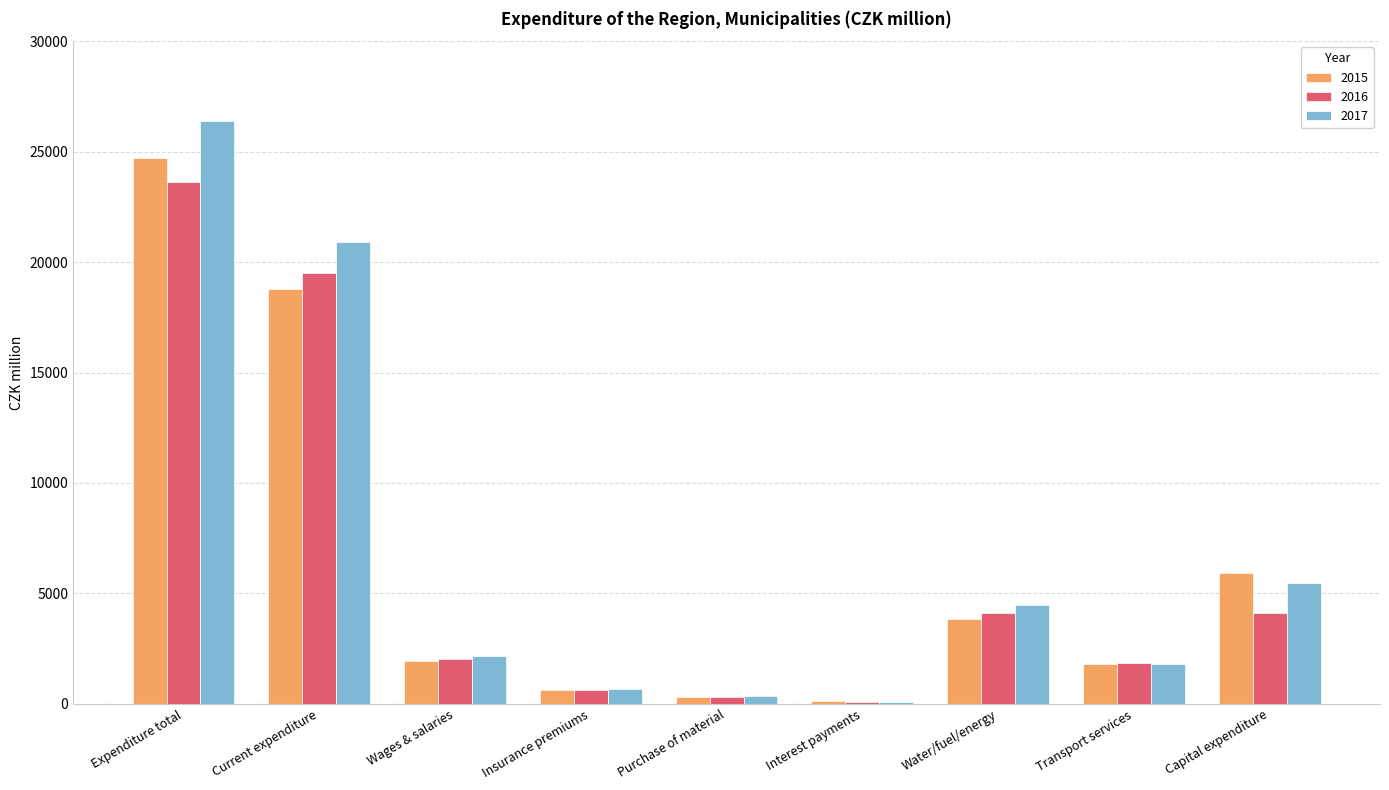

At which label does 2015 reach its peak?

Expenditure total